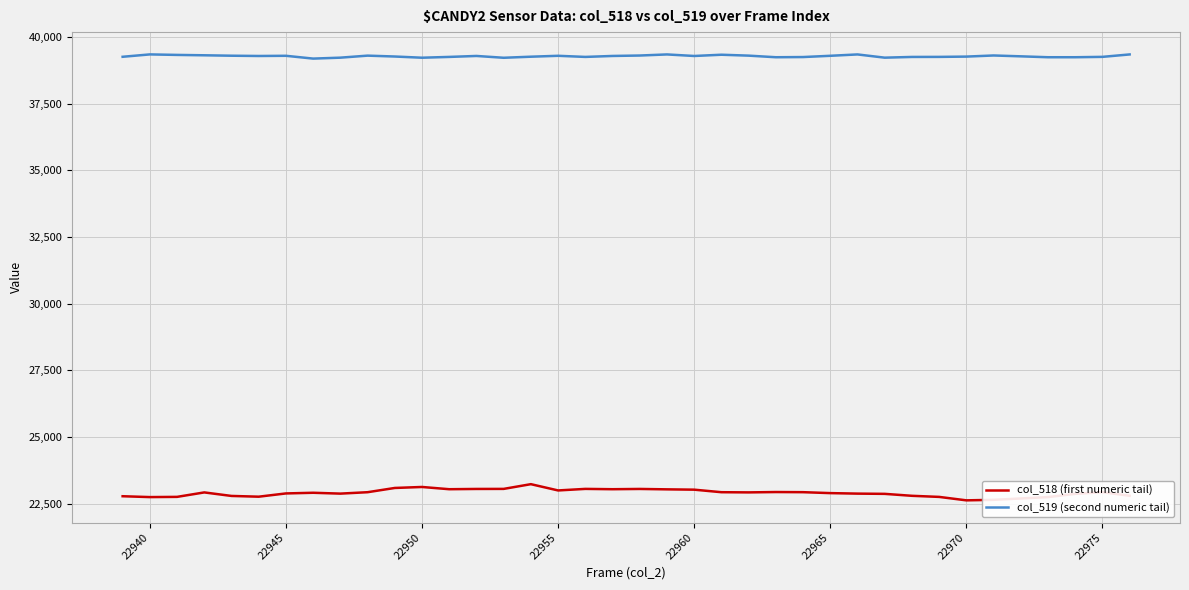

What is the greatest value displayed?

39340